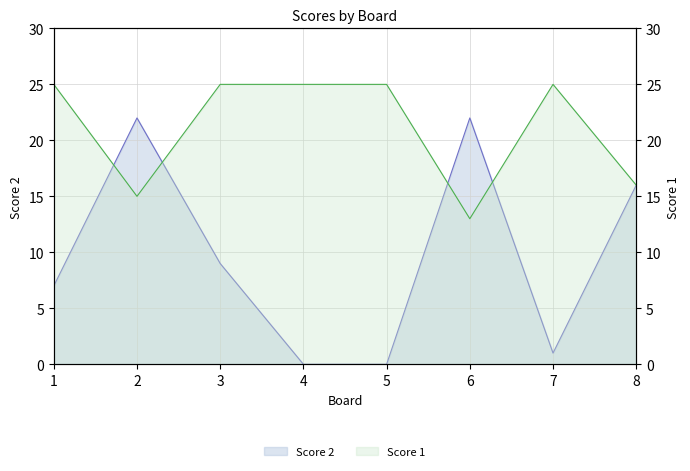

Rank the series by their maximum value, from lowest to highest.

Score 2, Score 1